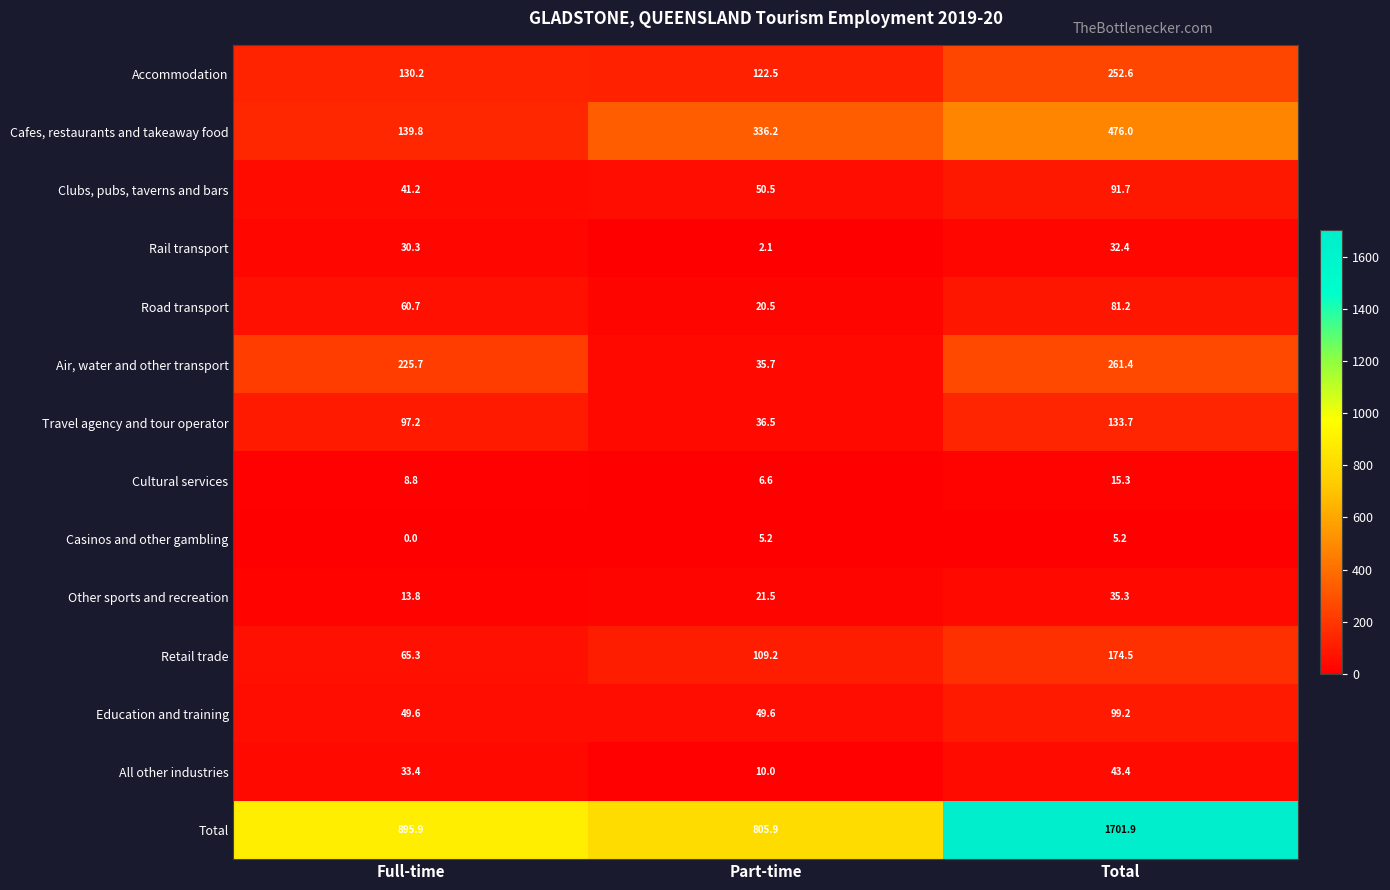

How many data points does each series have?

3